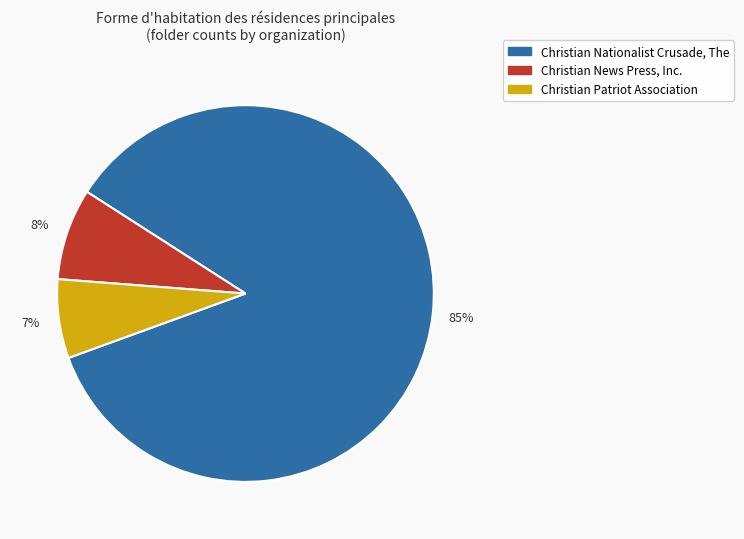

Is there a majority slice in this chart?

Yes